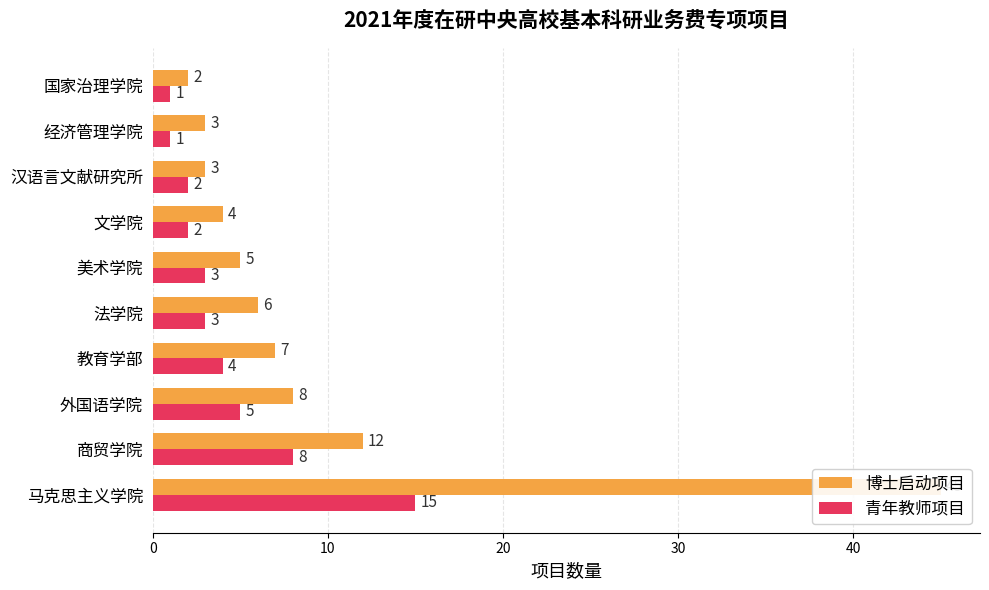

Is the value of 青年教师项目 at 文学院 greater than the value of 博士启动项目 at 经济管理学院?

No